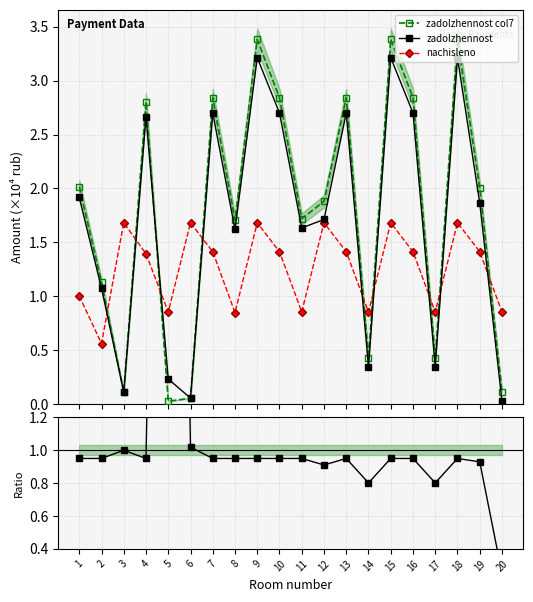

Where is nachisleno nearest to the value 1?

1